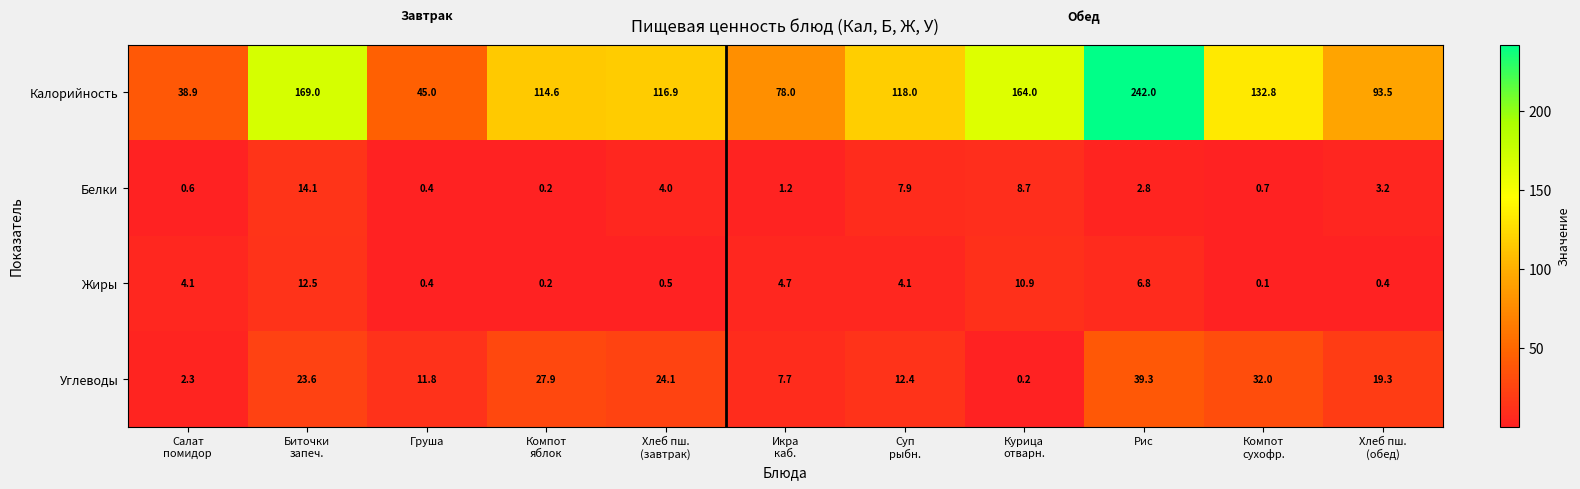

What is the difference between the second highest and second lowest values in the Жиры series?

10.7